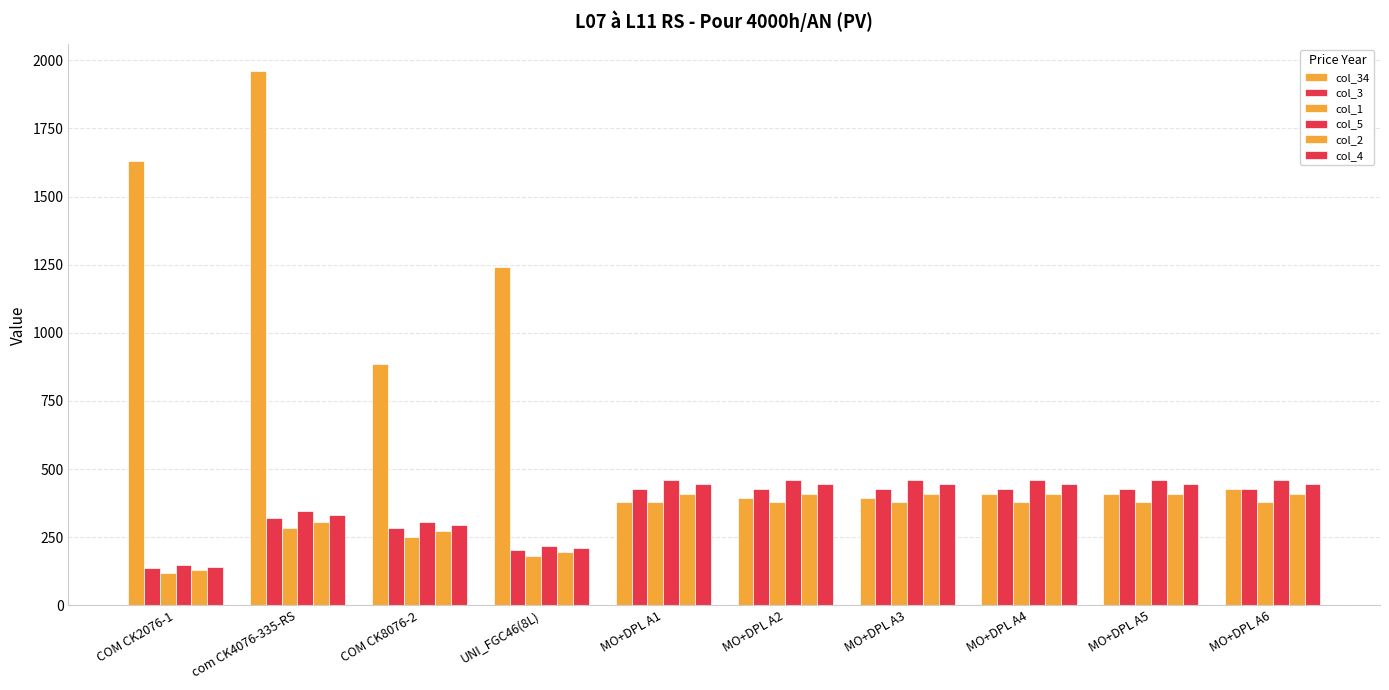

Which series changed the most between COM CK2076-1 and MO+DPL A5?

col_34